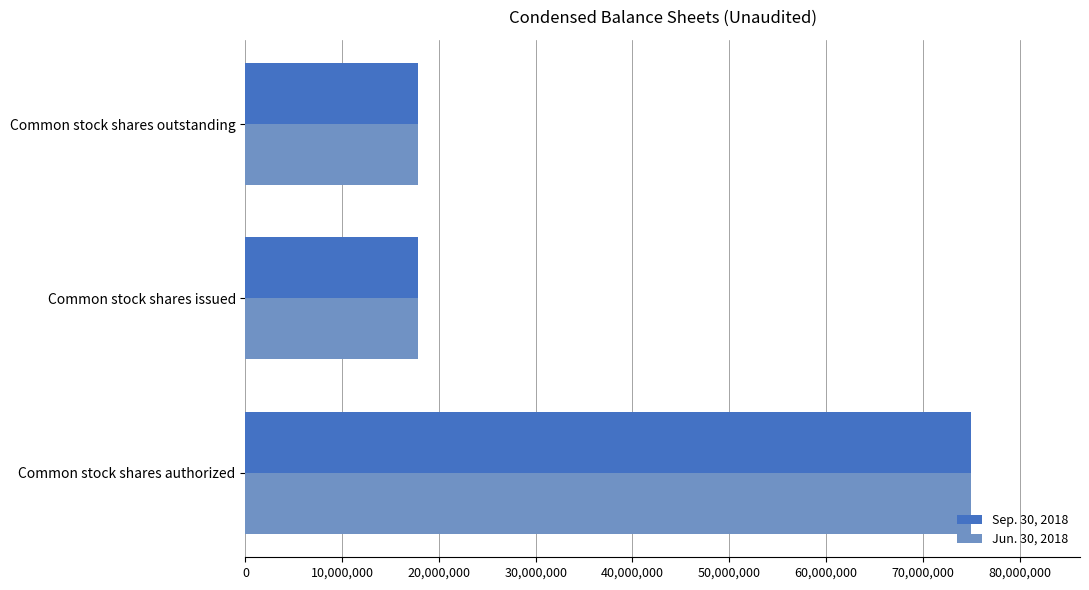

What is the sum of all Jun. 30, 2018 values?

110659894